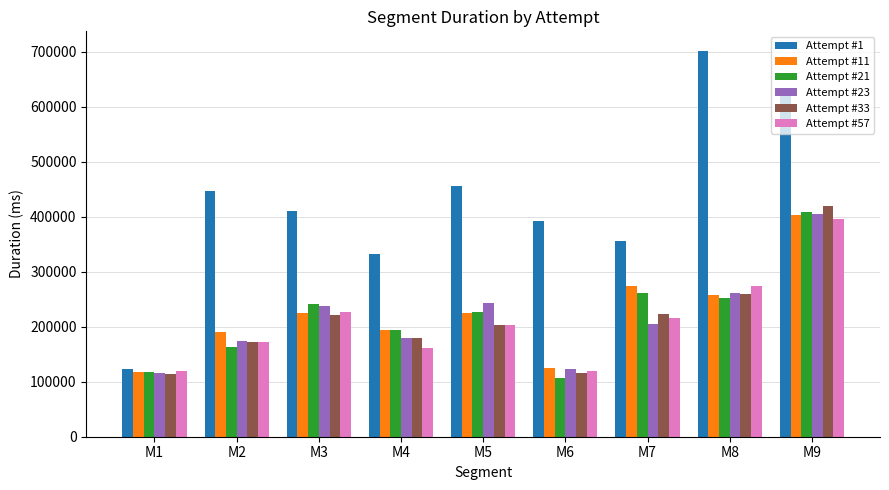

What is the sum of the Attempt #23 values at M9 and M6?

528186